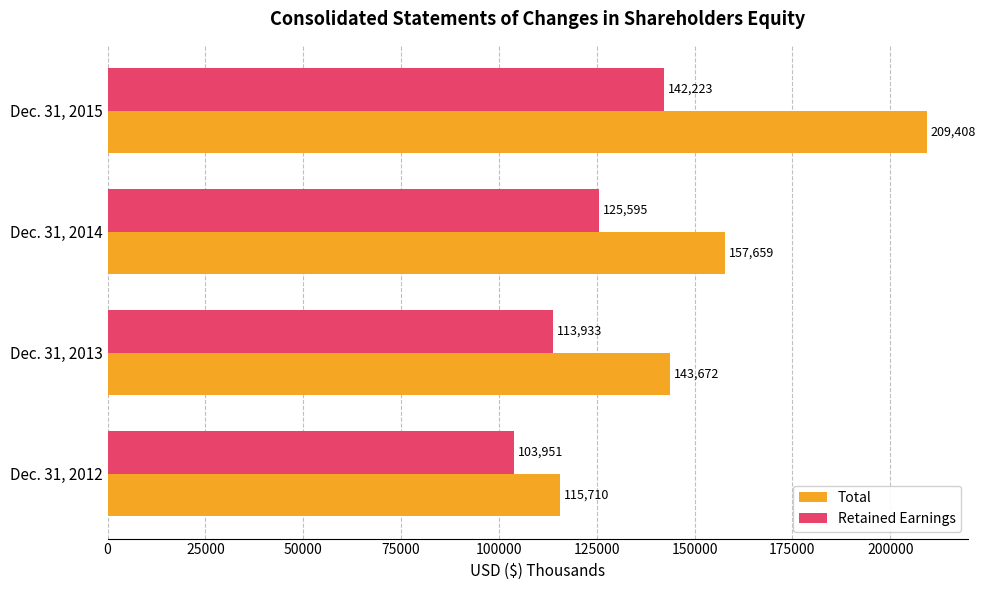

Read the Retained Earnings value at Dec. 31, 2015.

142223